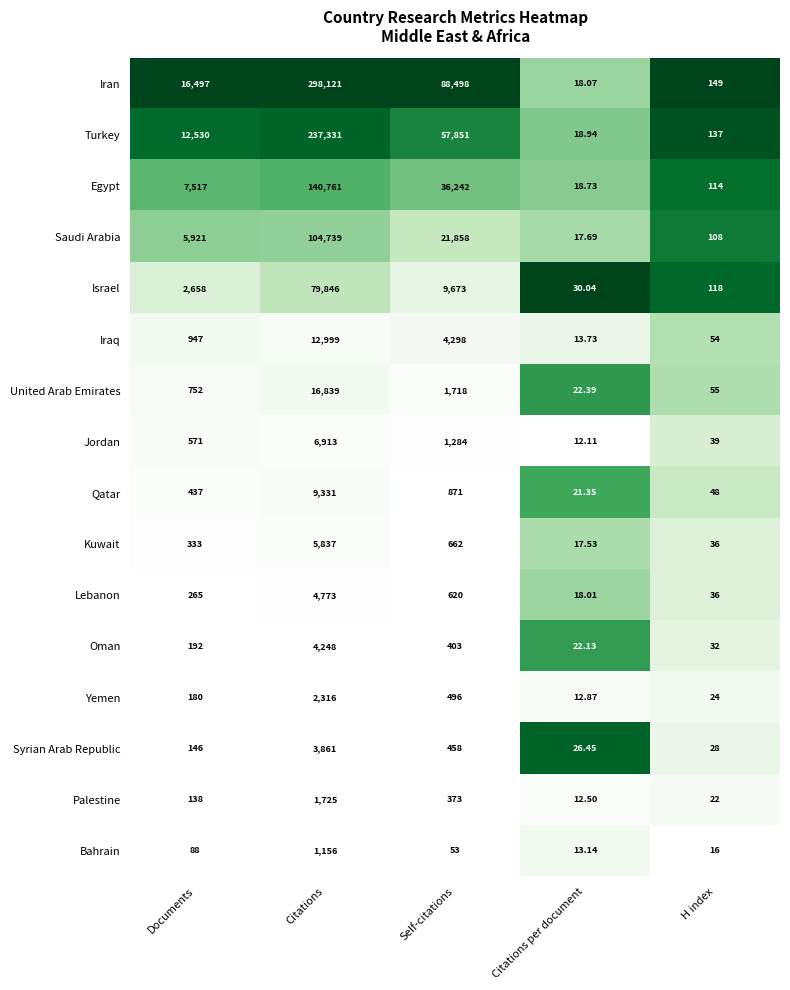

Between Citations and H index, which series saw the biggest shift?

Iran